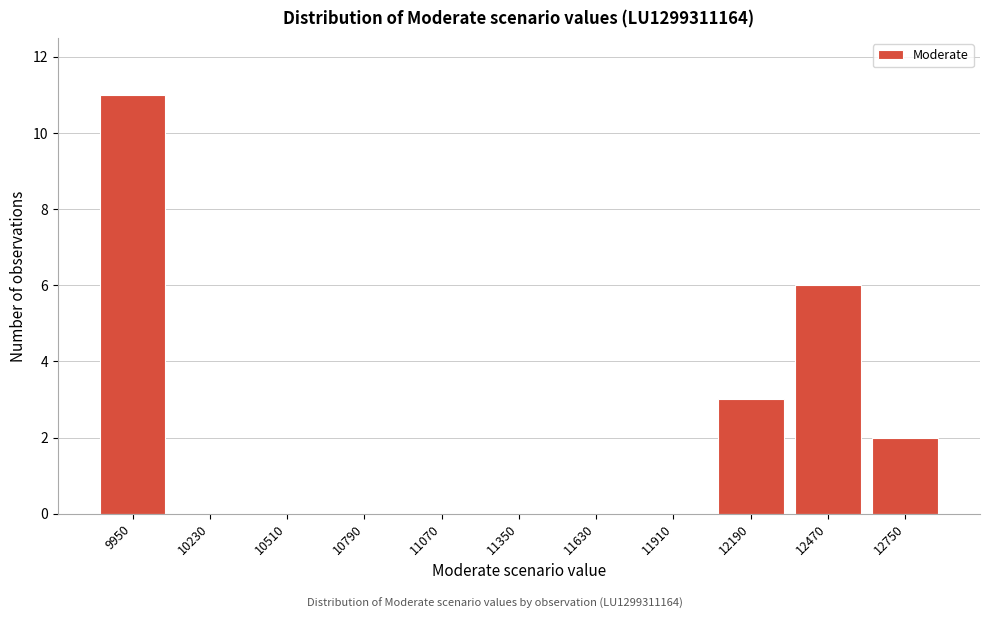

Reading left to right, list all the values displayed in this chart.

9950=11	10230=0	10510=0	10790=0	11070=0	11350=0	11630=0	11910=0	12190=3	12470=6	12750=2